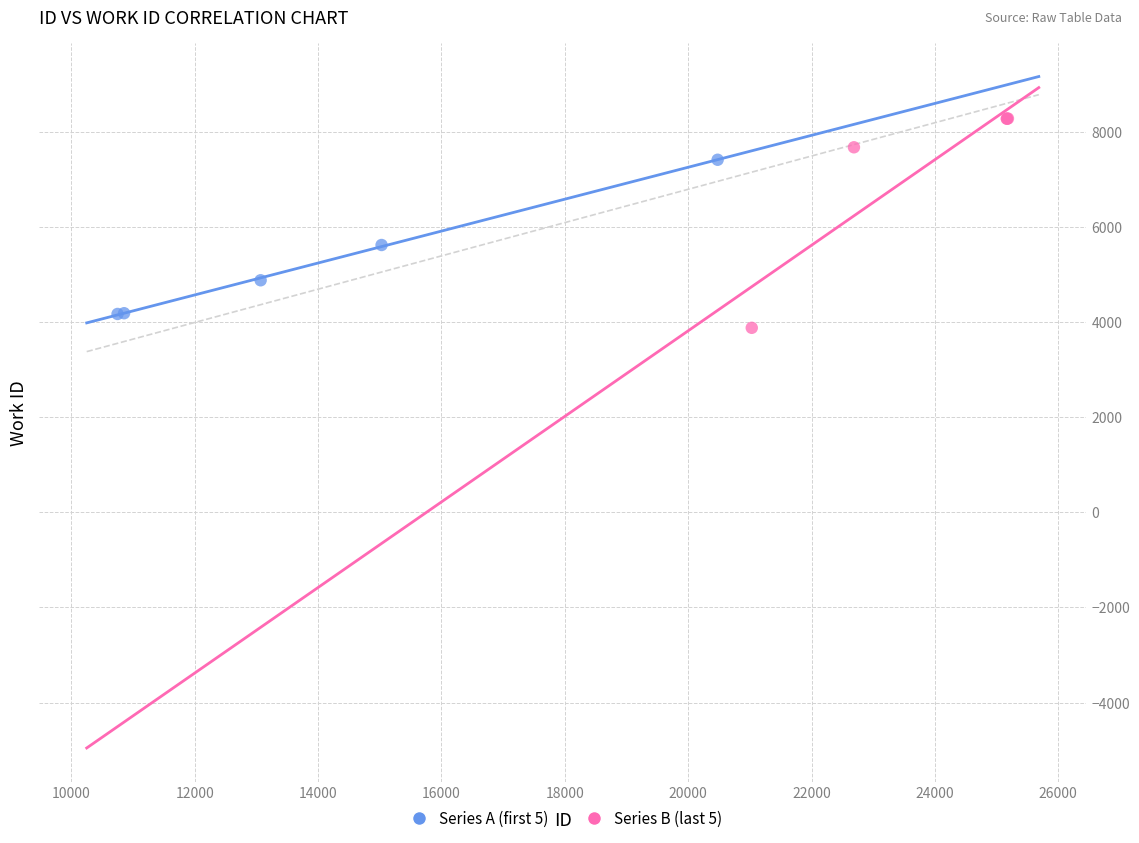

Which series contains the highest Y value?

Series B (last 5)